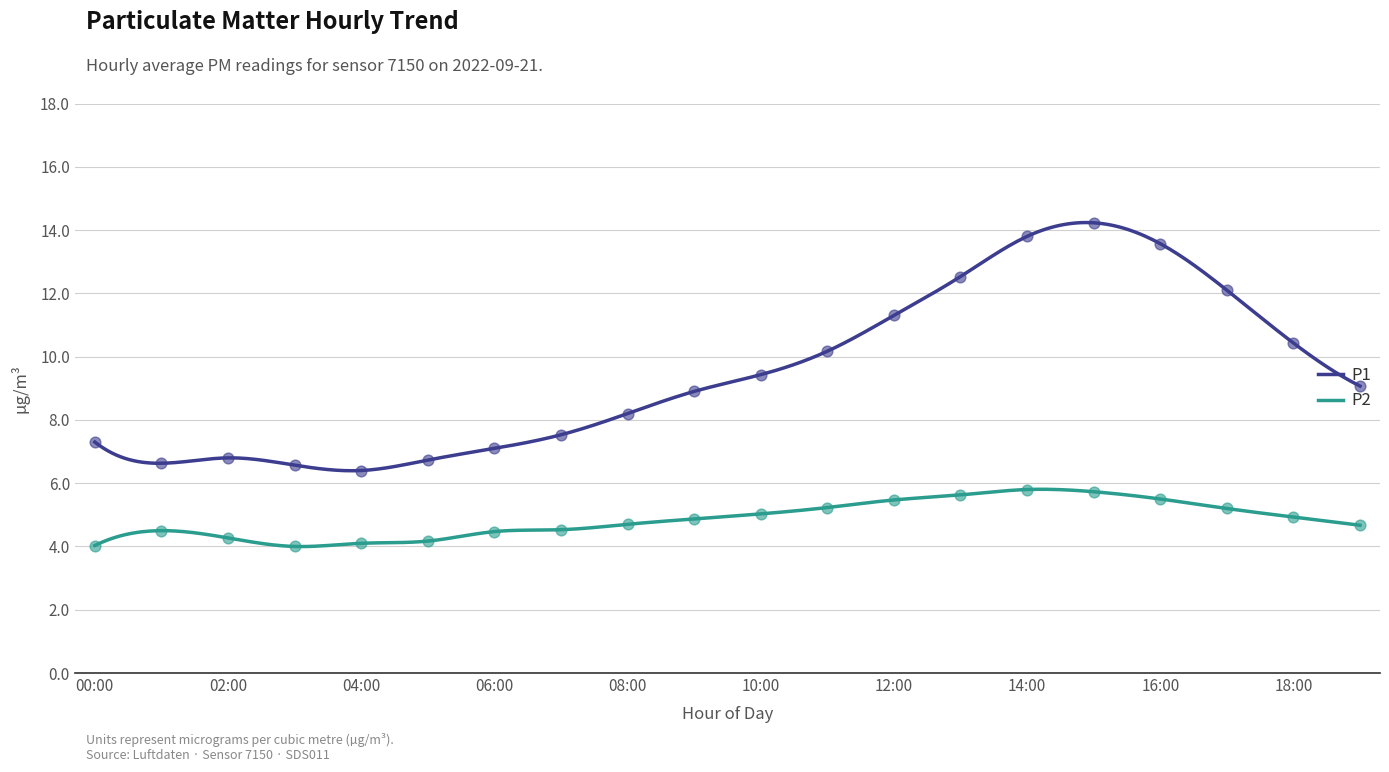

Which series contains the lowest Y value?

P2